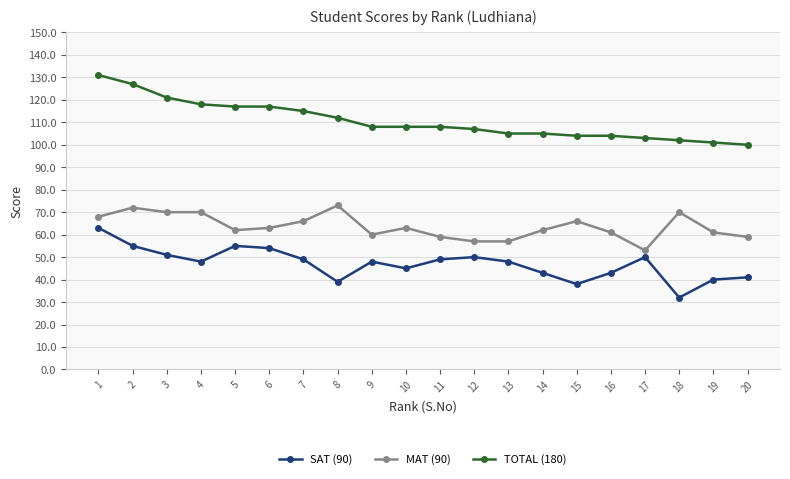

Count the number of categories in the chart.

20